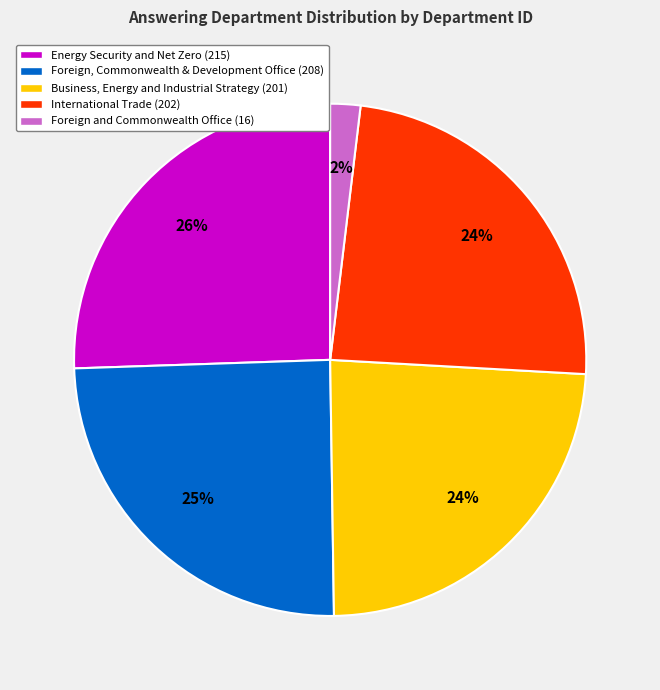

Do International Trade (202) and Foreign, Commonwealth & Development Office (208) together represent more than half of the pie?

No